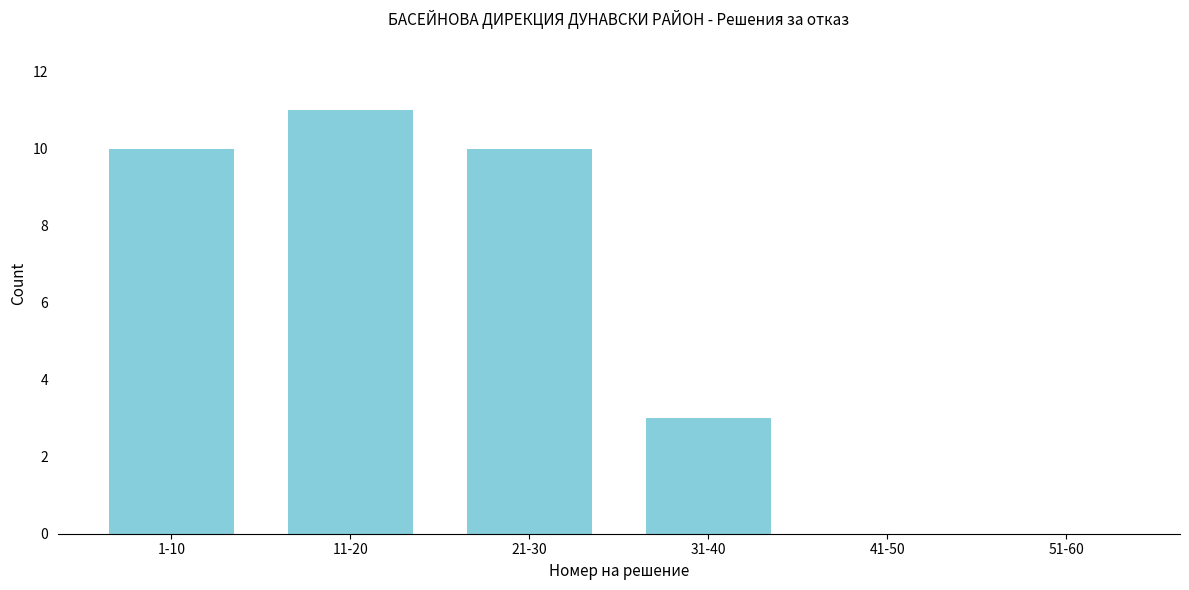

Reading left to right, transcribe all the data shown in this chart.

1-10=10	11-20=11	21-30=10	31-40=3	41-50=0	51-60=0